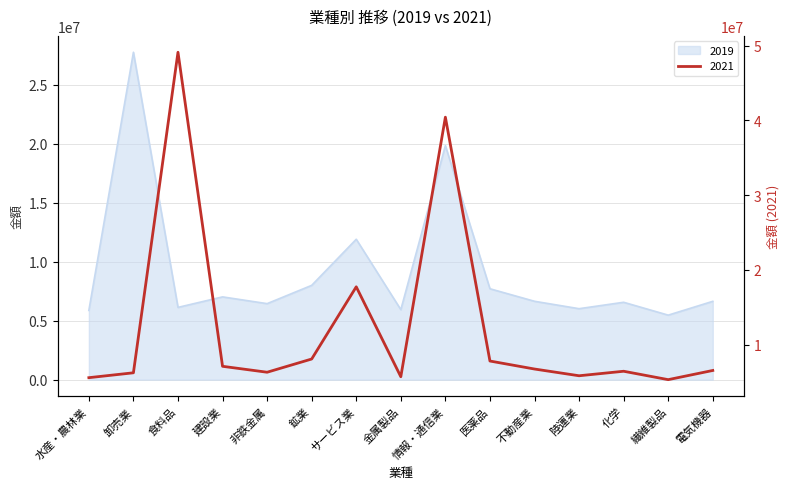

What is the value of the 2019 point at the 14th from the left?

5464862